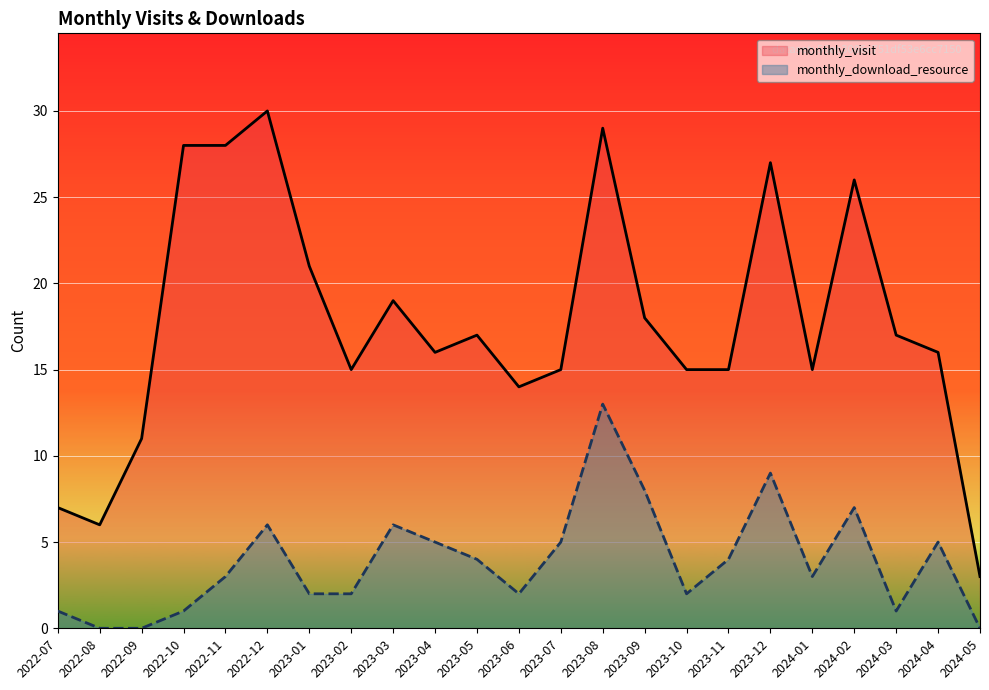

Is the value of monthly_visit at 2022-11 greater than the value of monthly_download_resource at 2024-01?

Yes